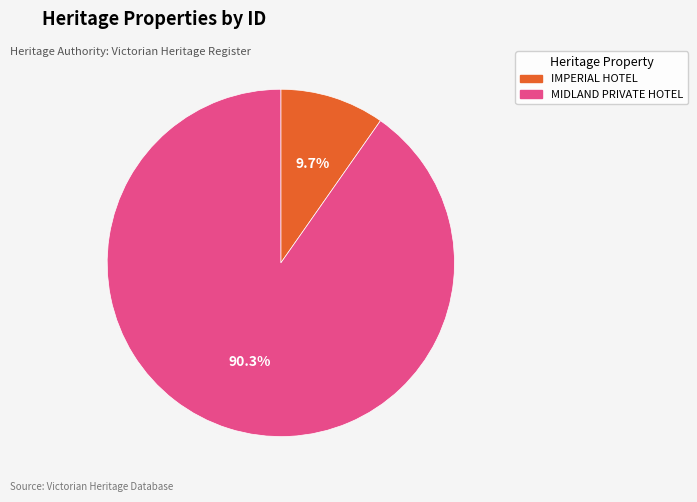

How many segments does this pie chart have?

2